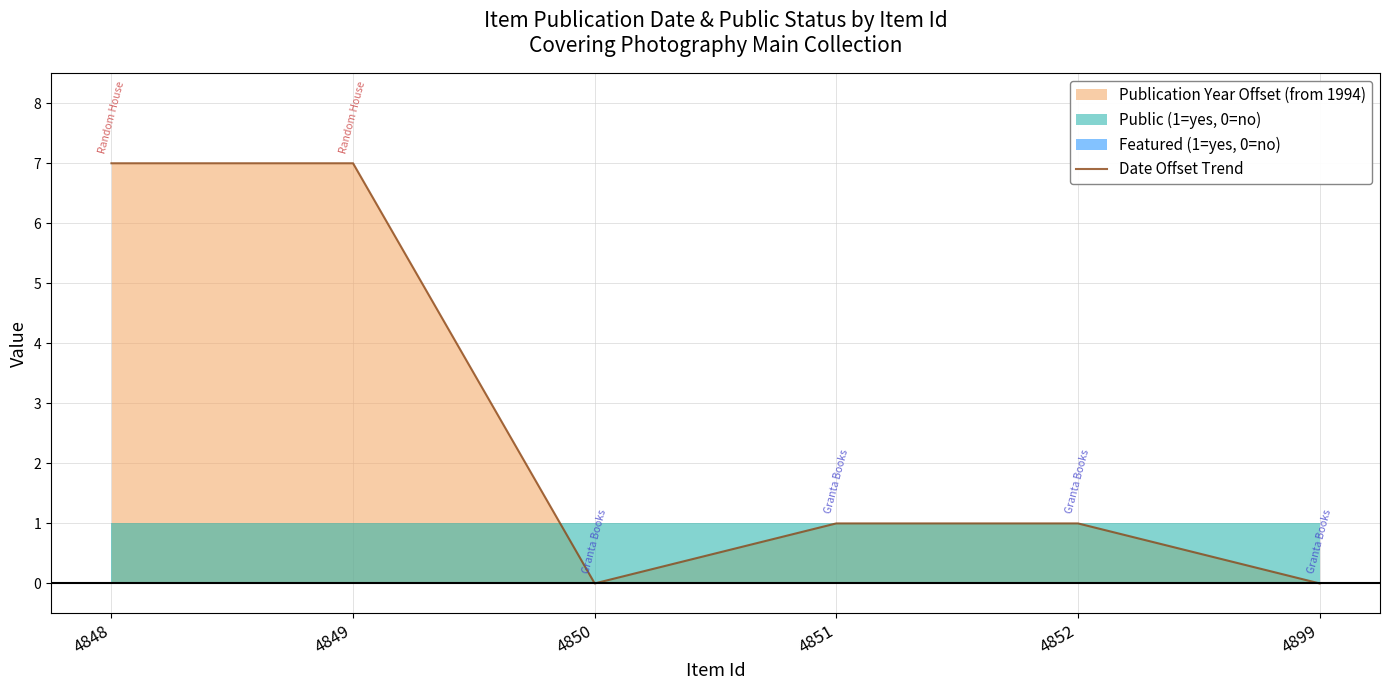

How many lines are shown in the chart?

1